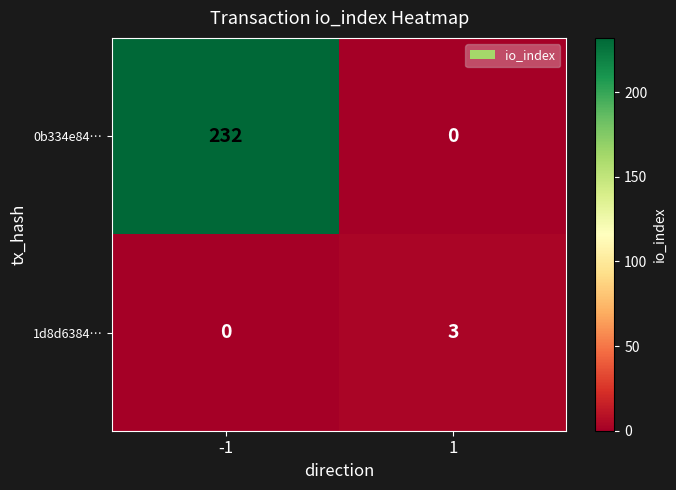

What is the highest value of the 0b334e84… series?

232